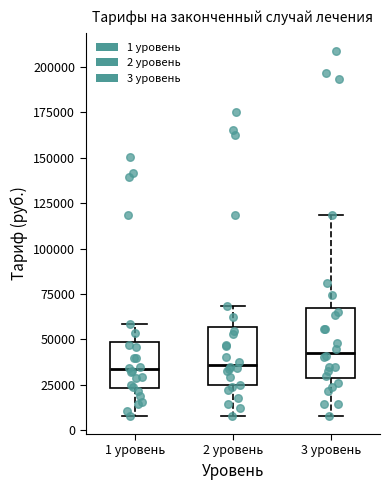

Which box has the highest median line?

3 уровень